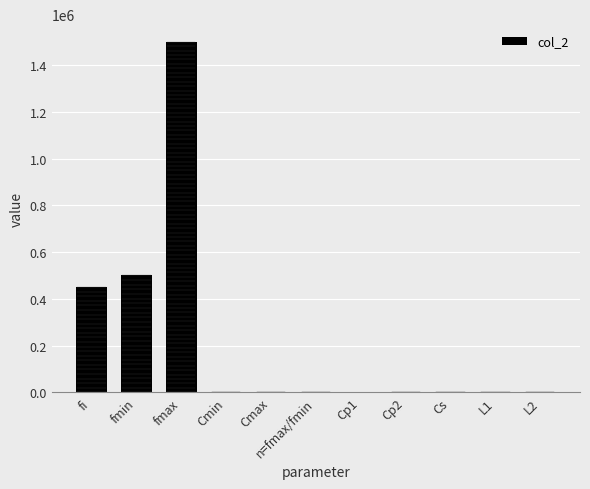

True or false: the data shows 500000.0 at fmin.

True